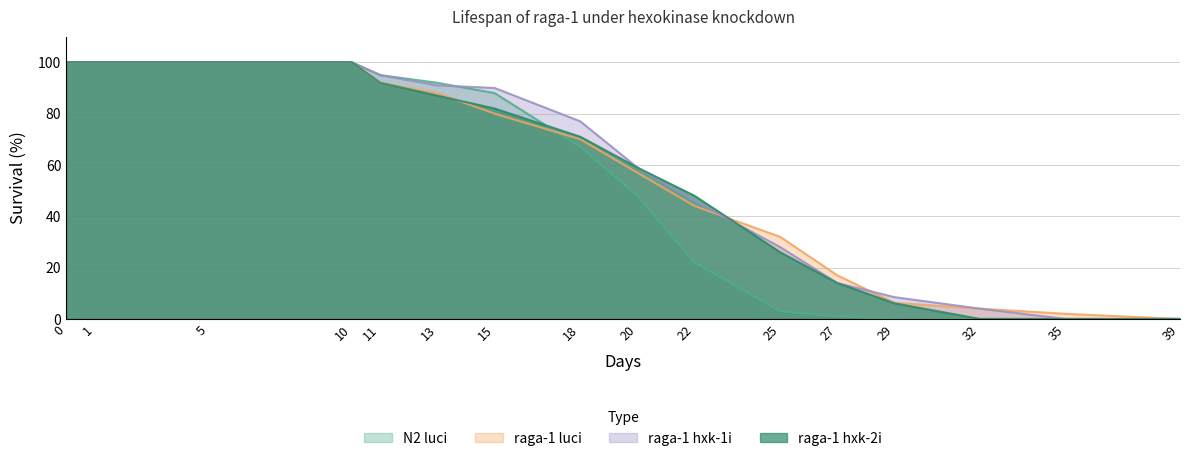

True or false: raga-1 hxk-2i and N2 luci intersect in this chart.

True